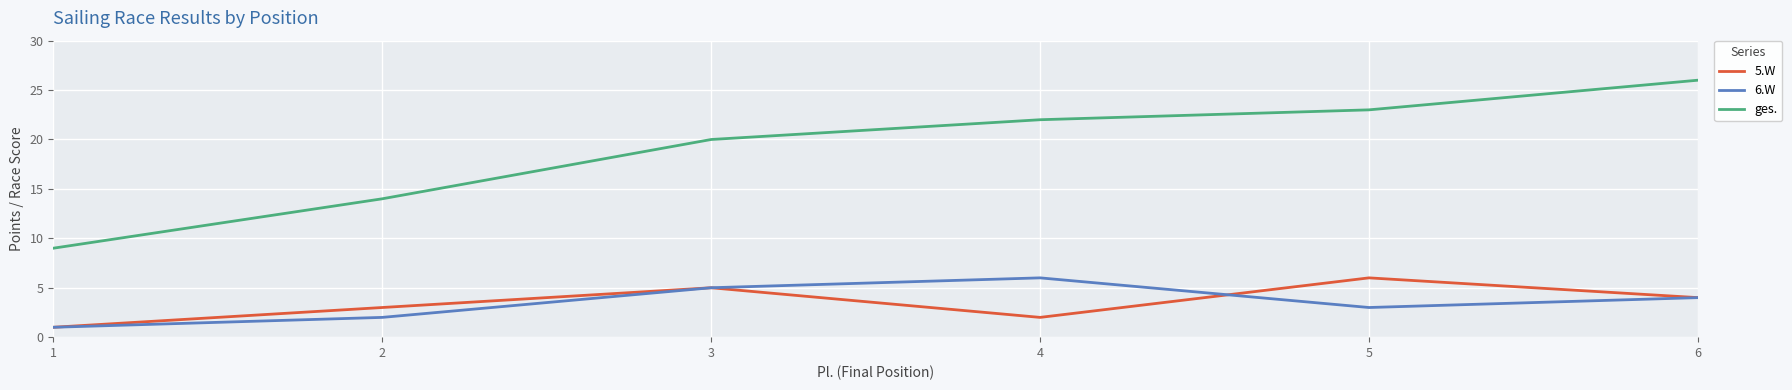

Where is 5.W nearest to the value 3?

2